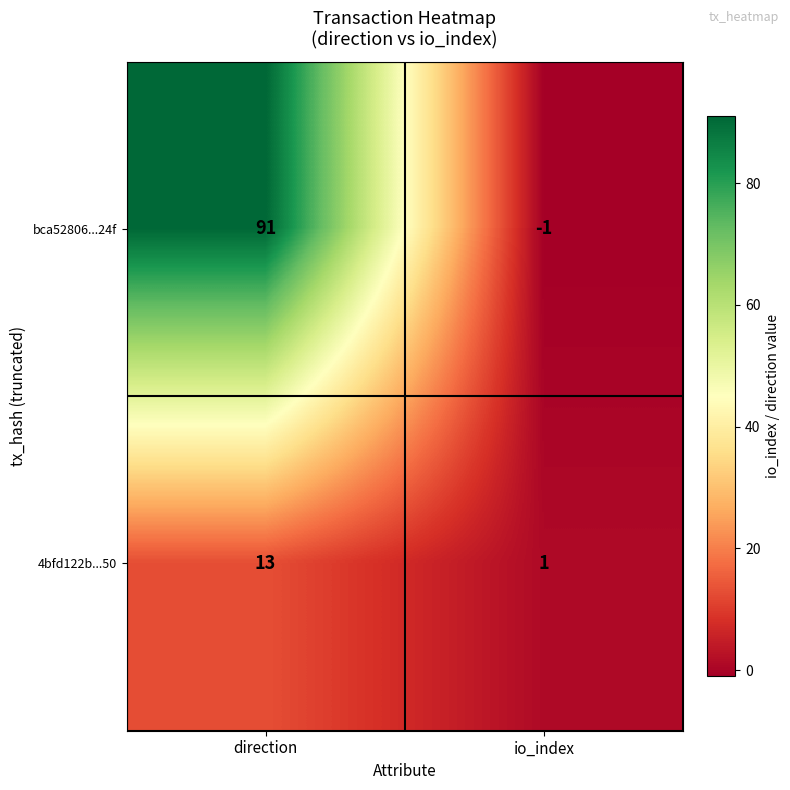

How many negative values does the bca52806...24f series have?

1